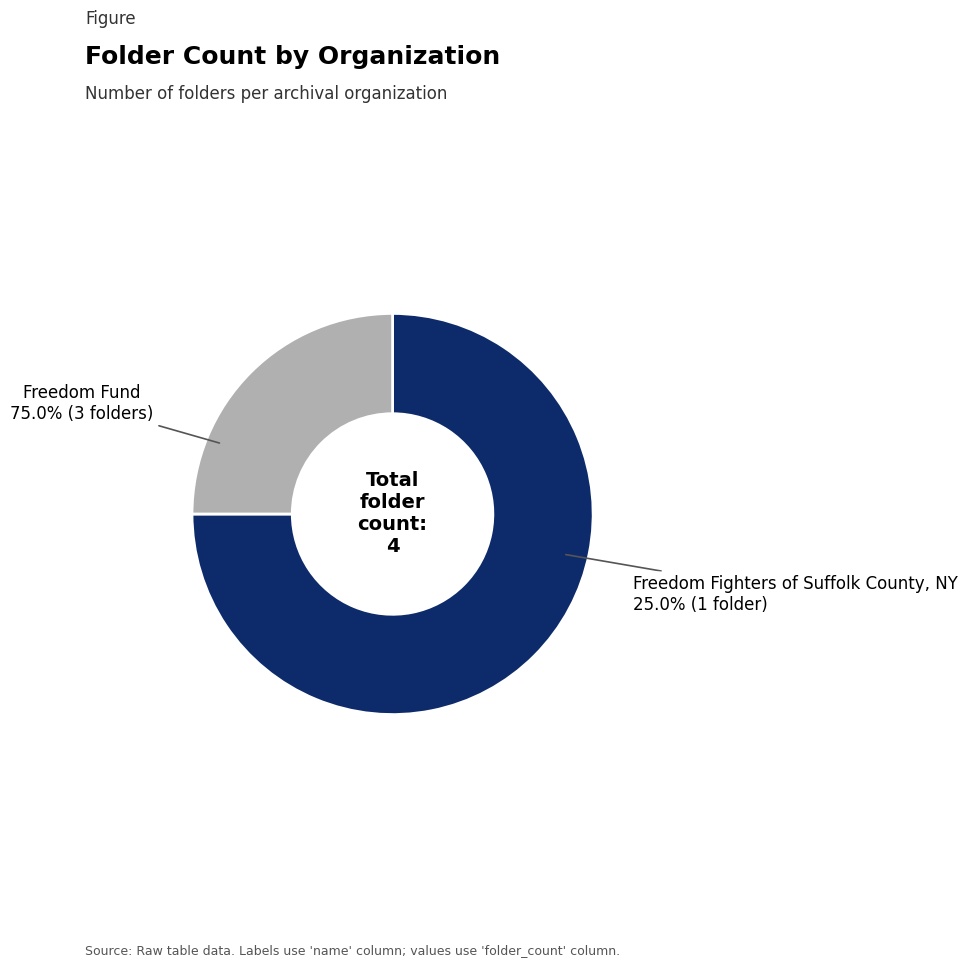

What is the ratio of the value at Freedom Fund to the value at Freedom Fighters of Suffolk County, NY?

3.0